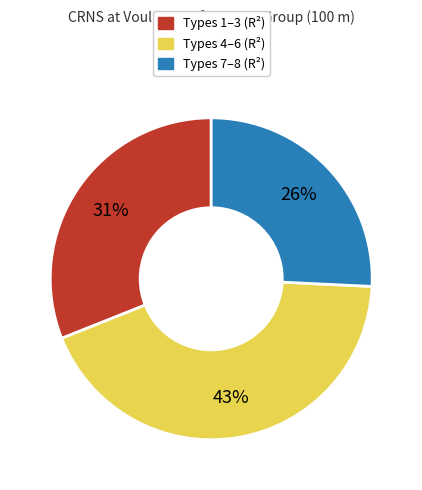

To the nearest percent, what is the difference between the largest and smallest slice percentages?

17%